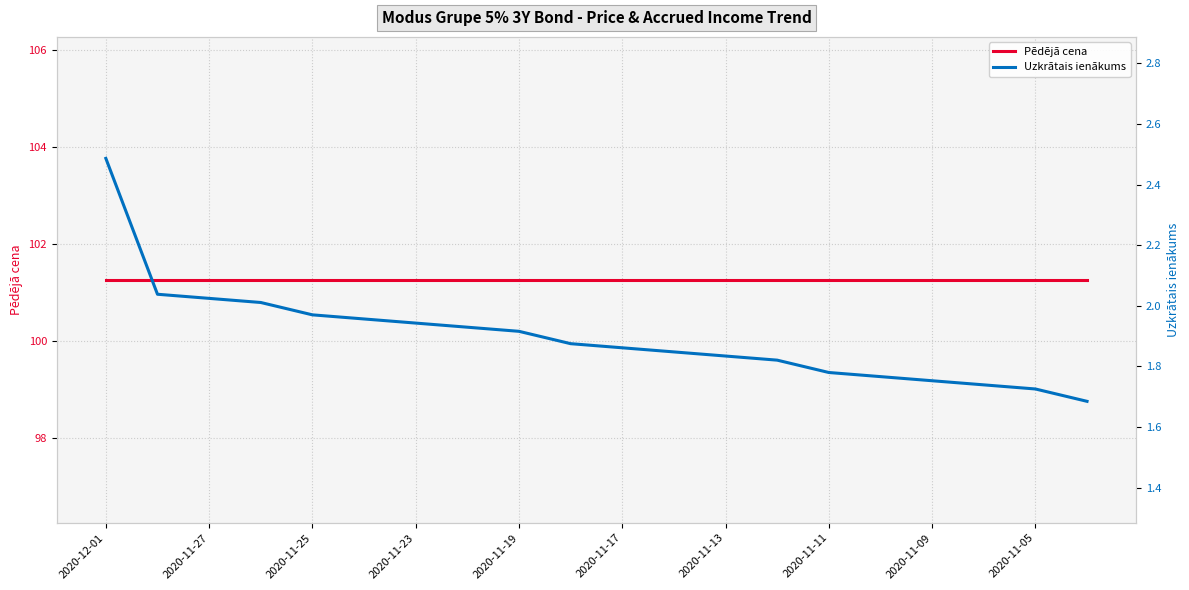

What is the difference between the highest and lowest values at 13?

99.4